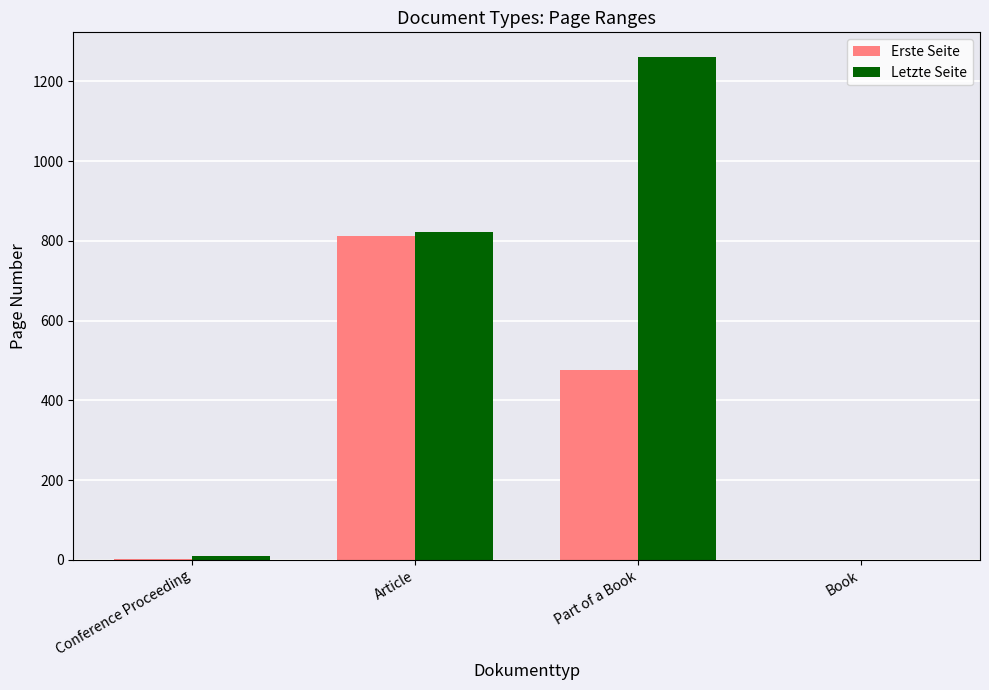

What is the total value across all series at Part of a Book?

1737